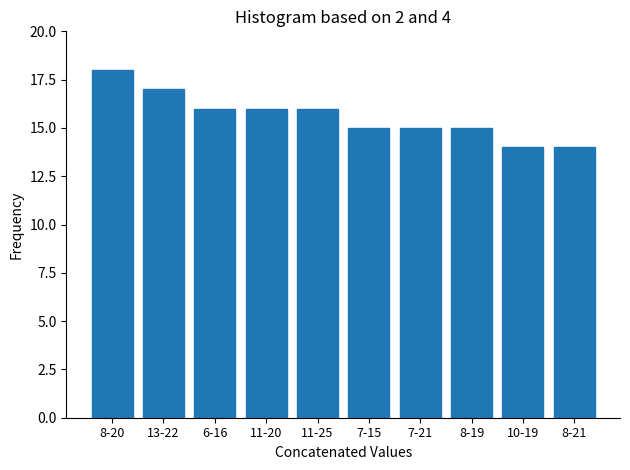

Reading left to right, list all the values displayed in this chart.

8-20=18	13-22=17	6-16=16	11-20=16	11-25=16	7-15=15	7-21=15	8-19=15	10-19=14	8-21=14